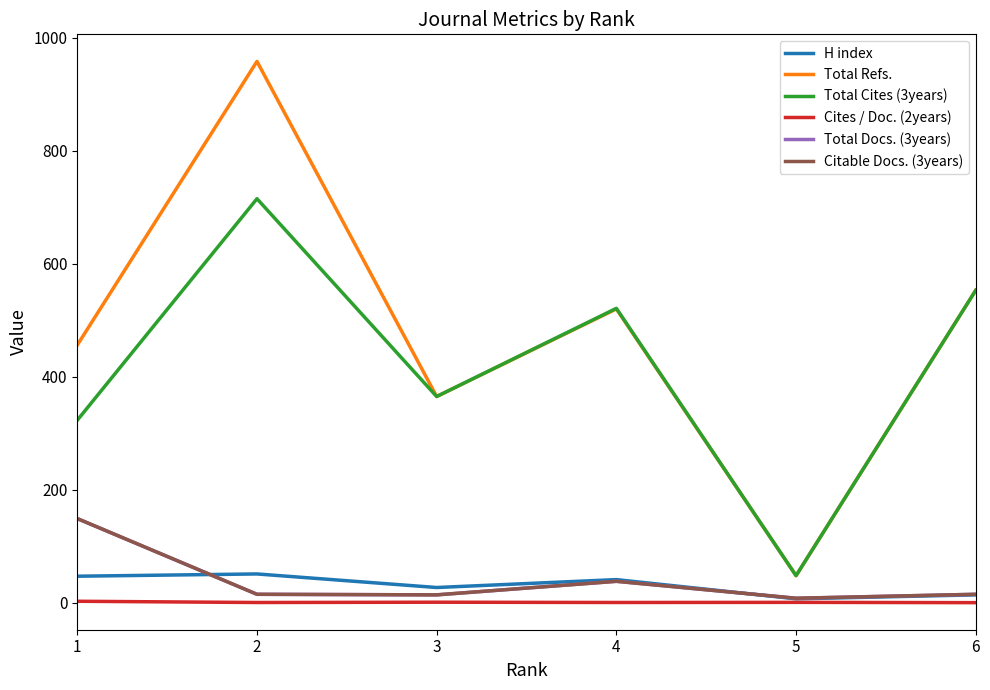

Does the chart display data point markers on the line(s)?

No